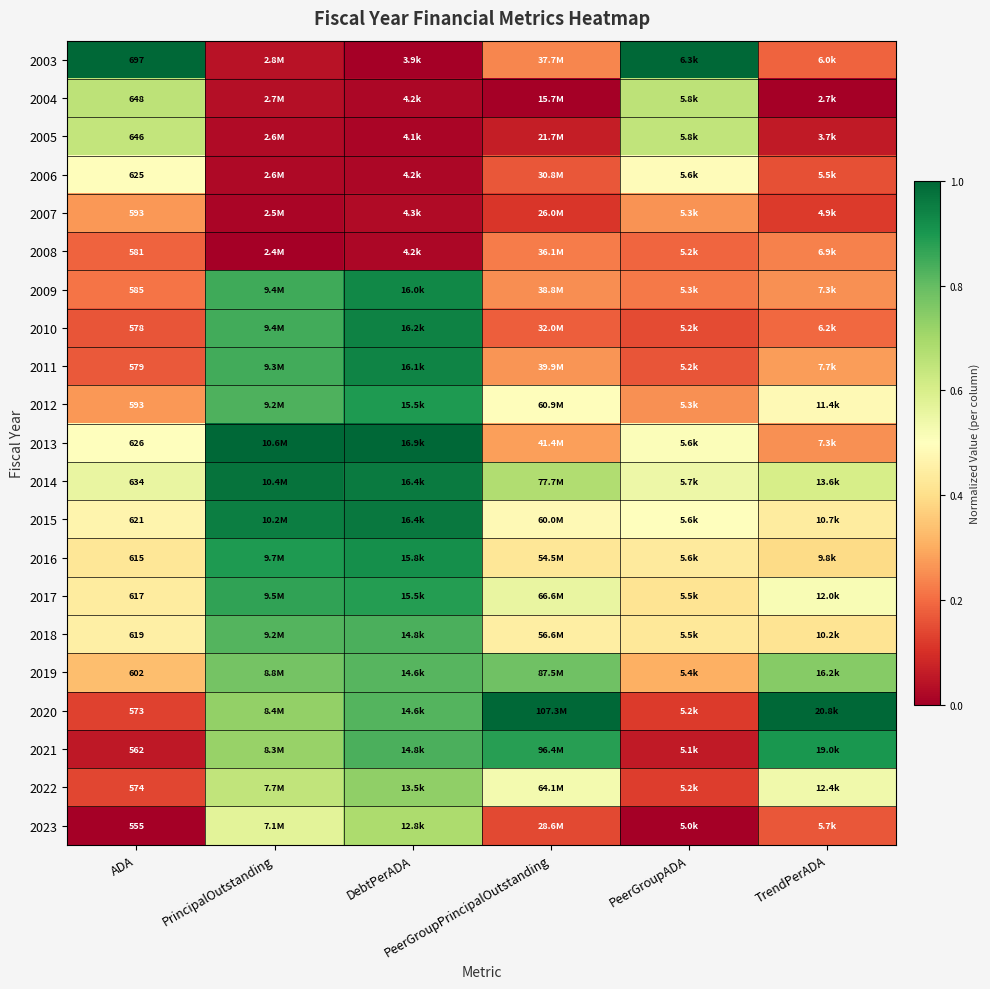

The 2017 series shows 1.3 at DebtPerADA. True or false?

False